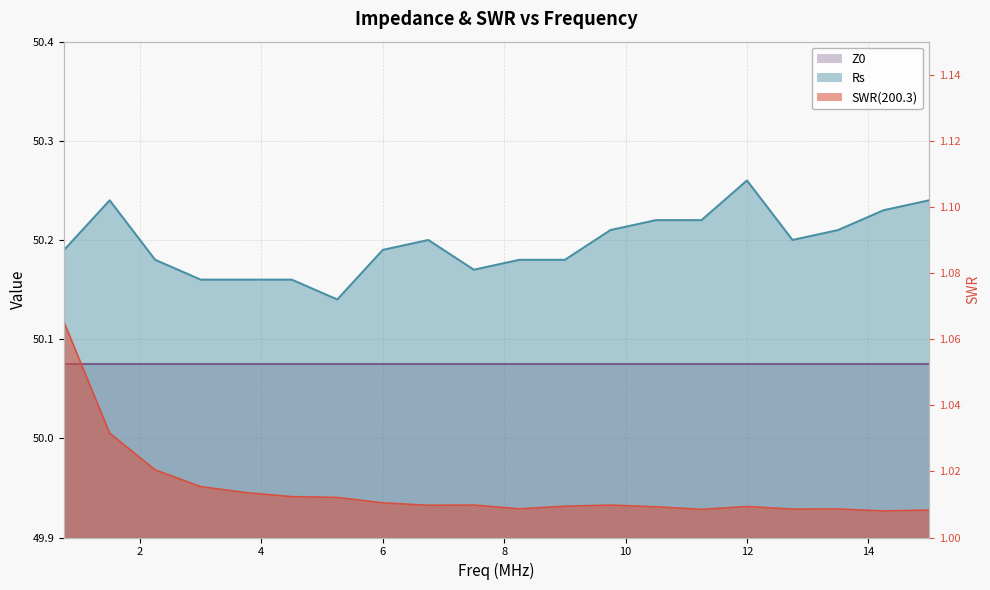

How many interior local peaks does the SWR(200.3) series have?

4